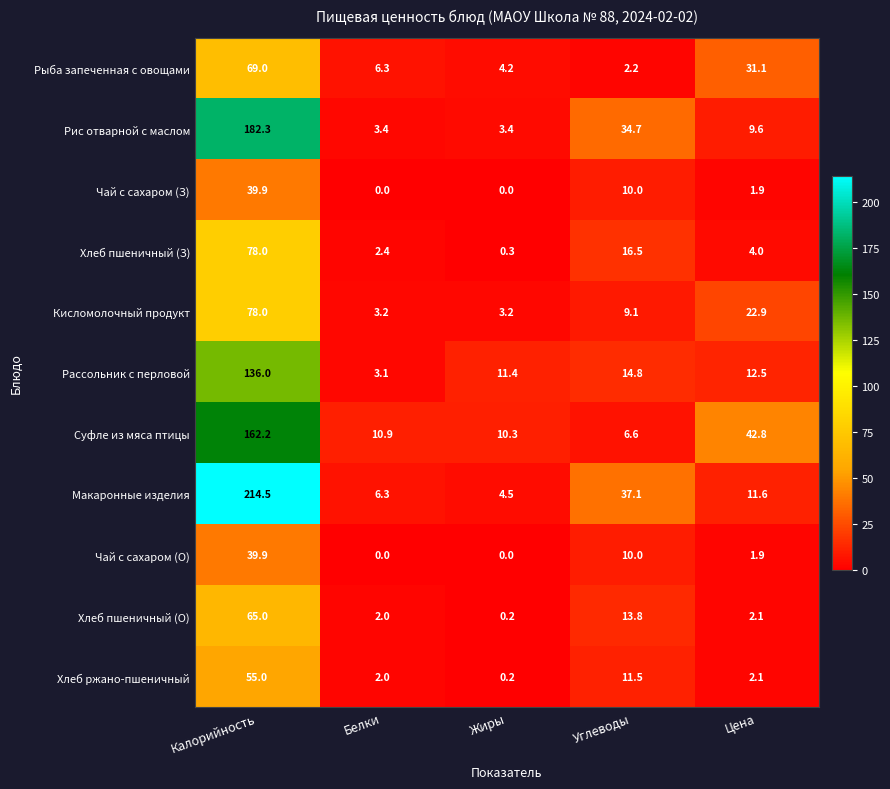

True or false: Чай с сахаром (З) has a value of -24.9 at Жиры.

False